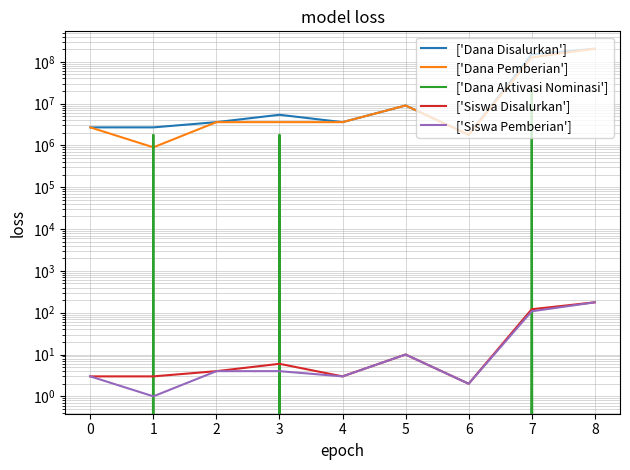

True or false: ['Dana Pemberian'] and ['Siswa Pemberian'] cross at least once.

False